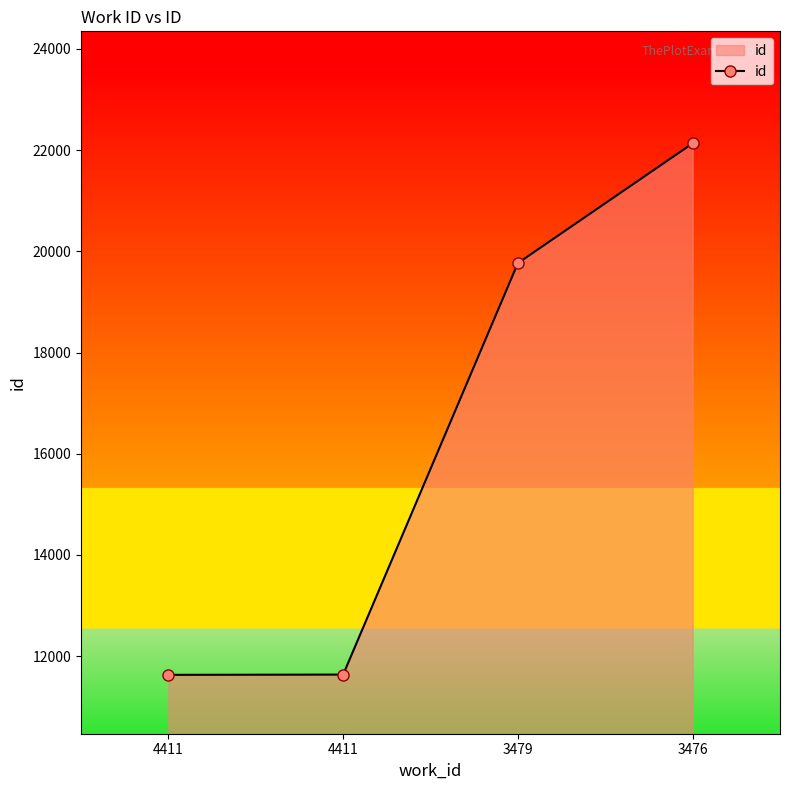

How many lines are shown in the chart?

1